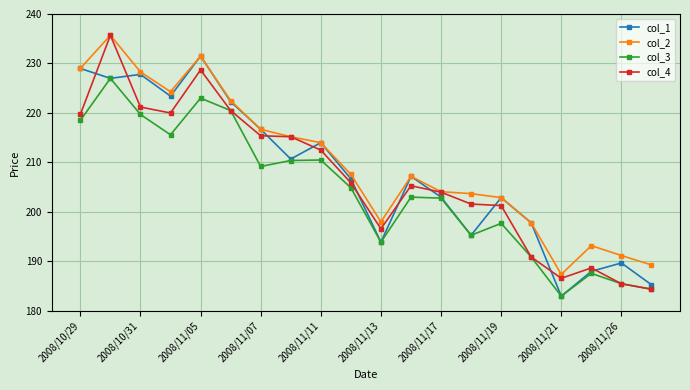

What is the greatest value displayed?

235.7